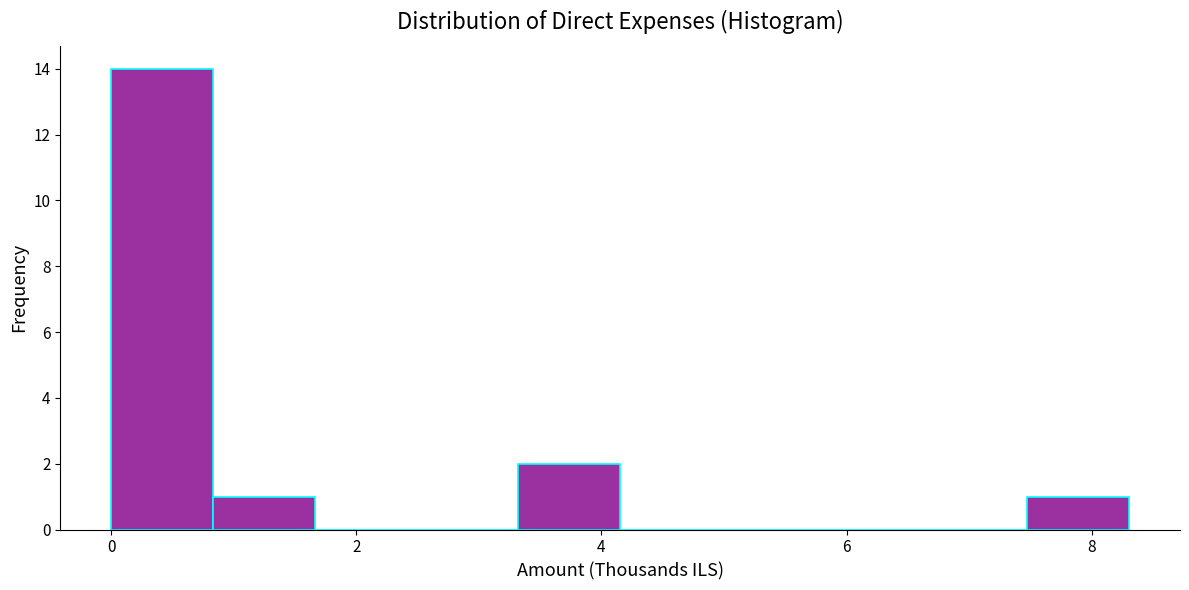

Reading left to right, list every bar in this chart as the range it spans on the x-axis followed by its height. Neither the bar edges nor the heights are printed on the chart, so give them approximately, as read against the axes.

0.0 to 0.8: 14
0.8 to 1.6: 1
1.6 to 2.4: 0
2.4 to 3.4: 0
3.4 to 4.2: 2
4.2 to 5.0: 0
5.0 to 5.8: 0
5.8 to 6.6: 0
6.6 to 7.4: 0
7.4 to 8.4: 1